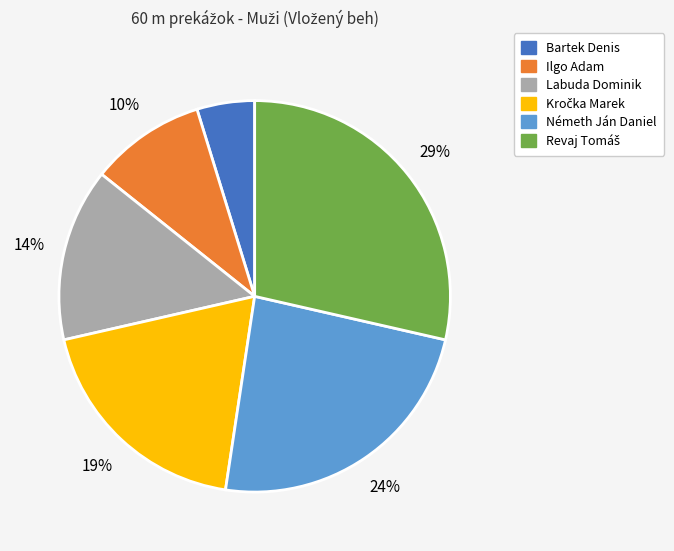

To the nearest percent, what portion does Labuda Dominik represent?

14%